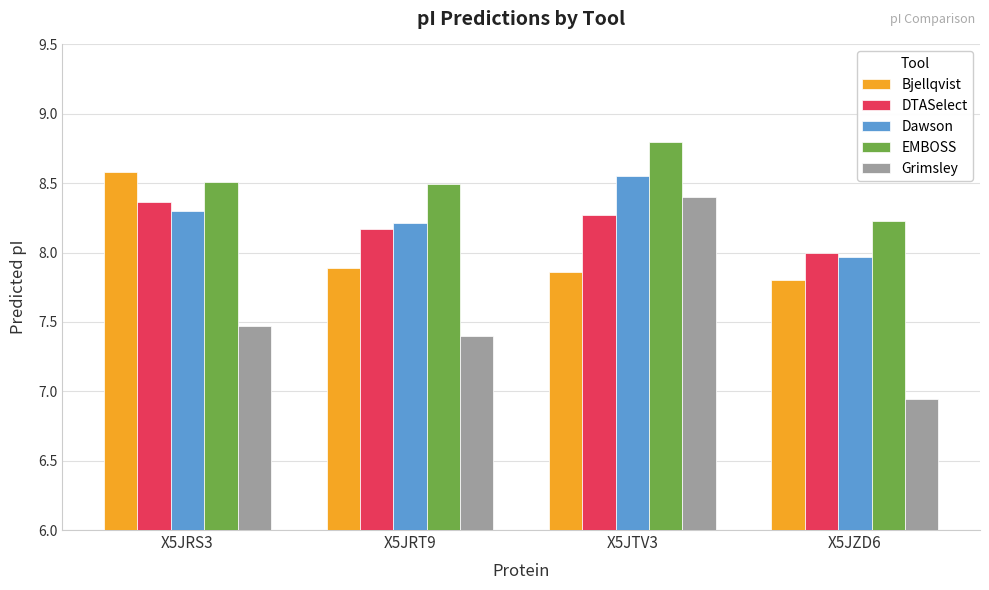

What is the maximum value for EMBOSS?

8.8